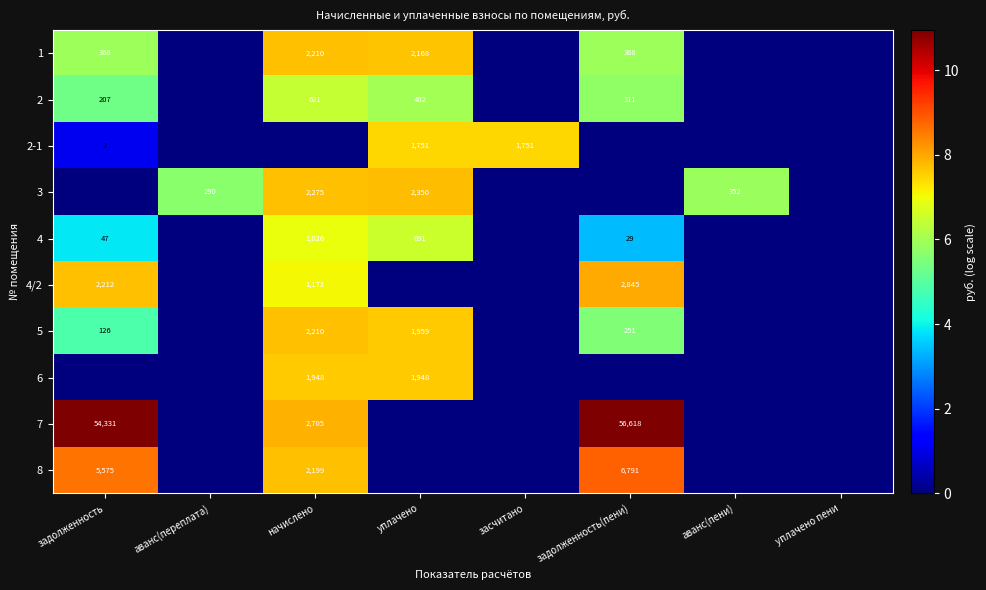

At which category does the chart reach its minimum across all series?

аванс(переплата)